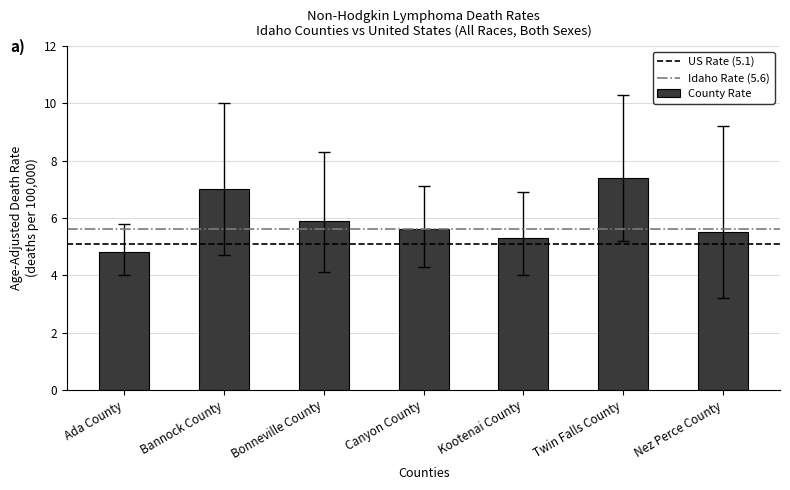

The value at Bonneville County is 5.9. True or false?

True